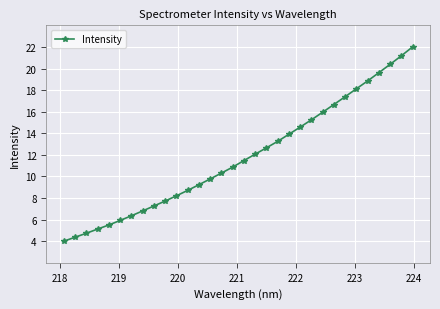

What is the value of the 10th point from the left?

7.7